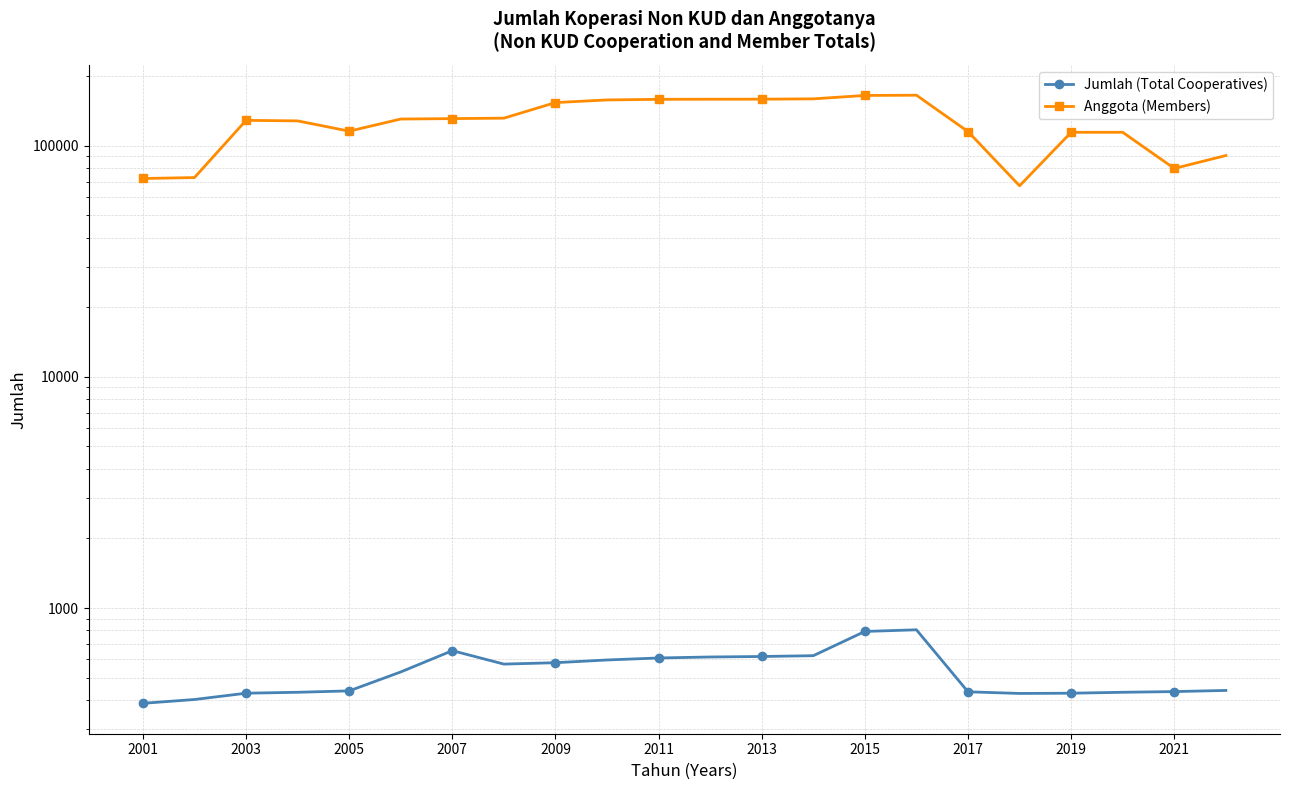

What is the highest value of the Anggota (Members) series?

165510